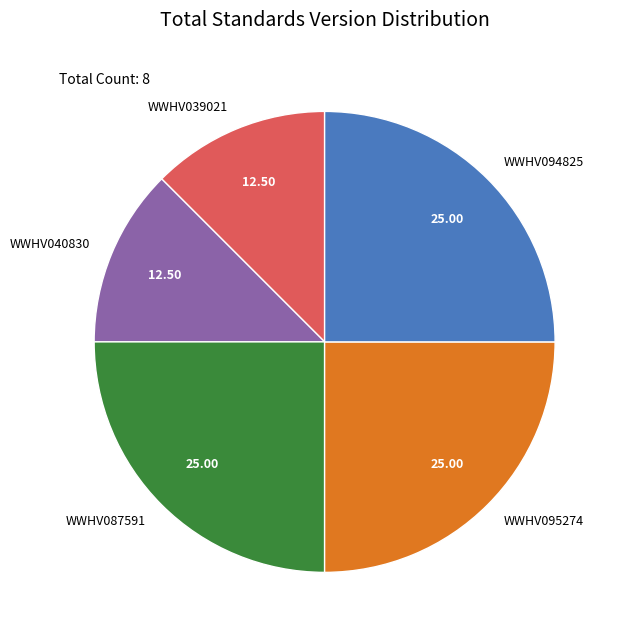

What is the ratio of the value at WWHV094825 to the value at WWHV040830?

2.0